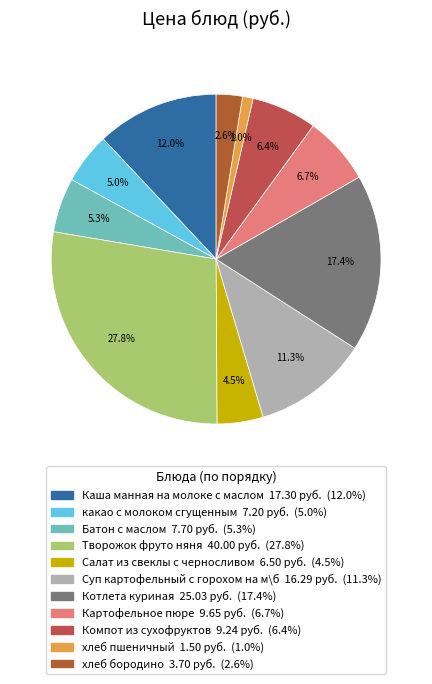

True or false: Картофельное пюре accounts for 12% of the total.

False